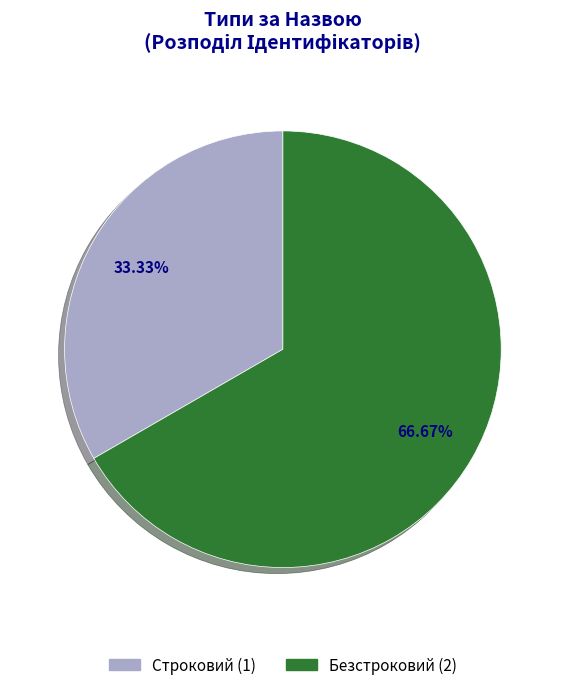

To the nearest percent, what is the combined percentage of Строковий and Безстроковий?

100%